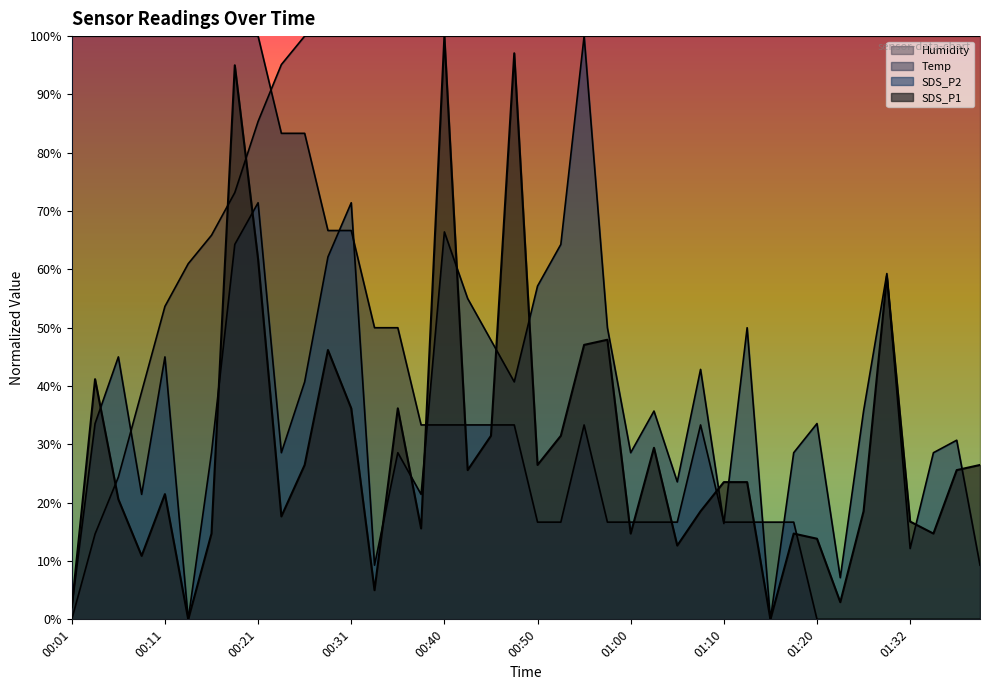

Which category has the highest value across all series?

00:40